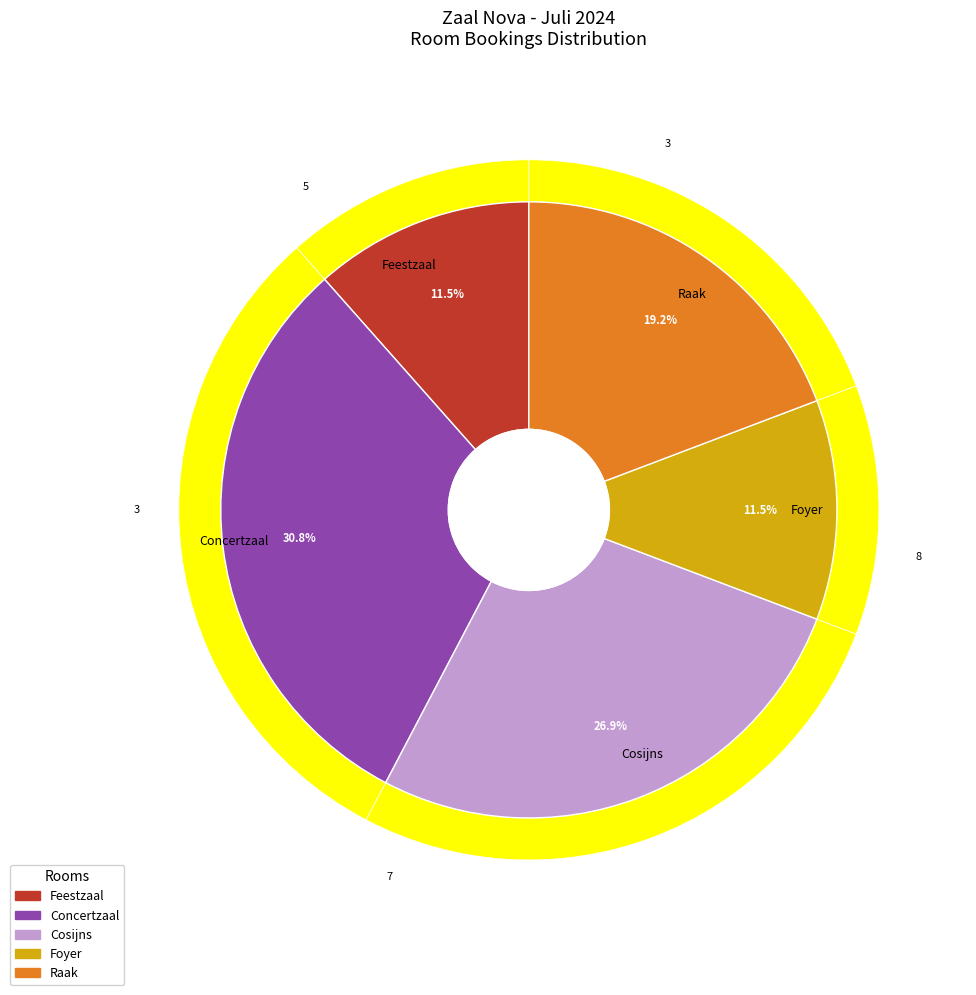

Is it true that Concertzaal is 31% of the pie?

True